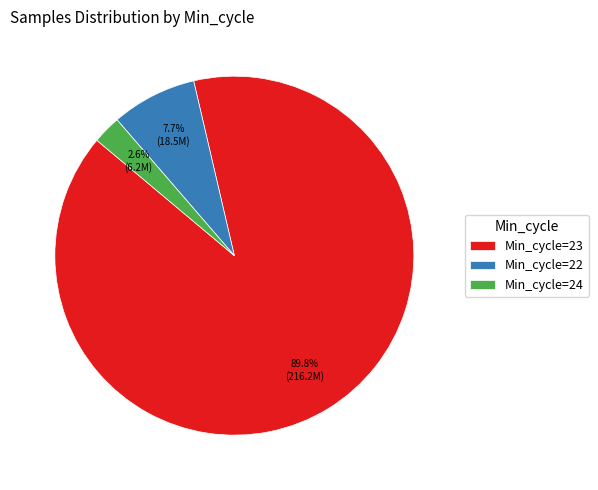

Combined, what portion of the pie is Min_cycle=23 and Min_cycle=24?

92.3%